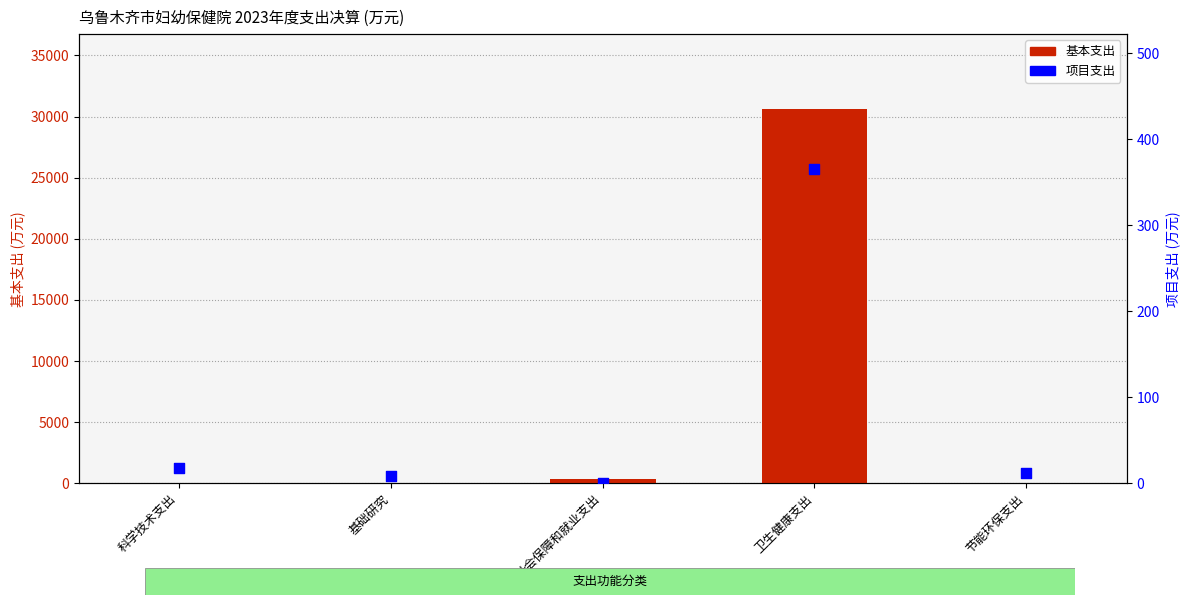

What are all the series names shown in the legend?

基本支出, 项目支出